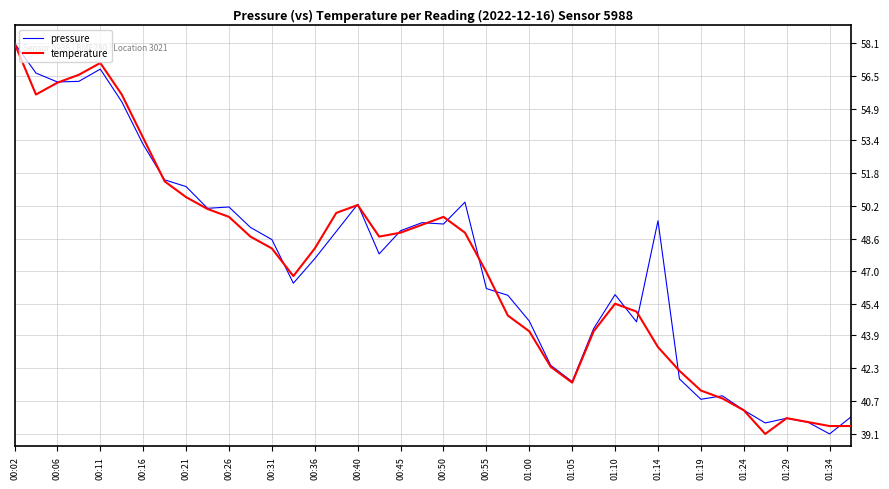

Does the chart display data point markers on the line(s)?

No